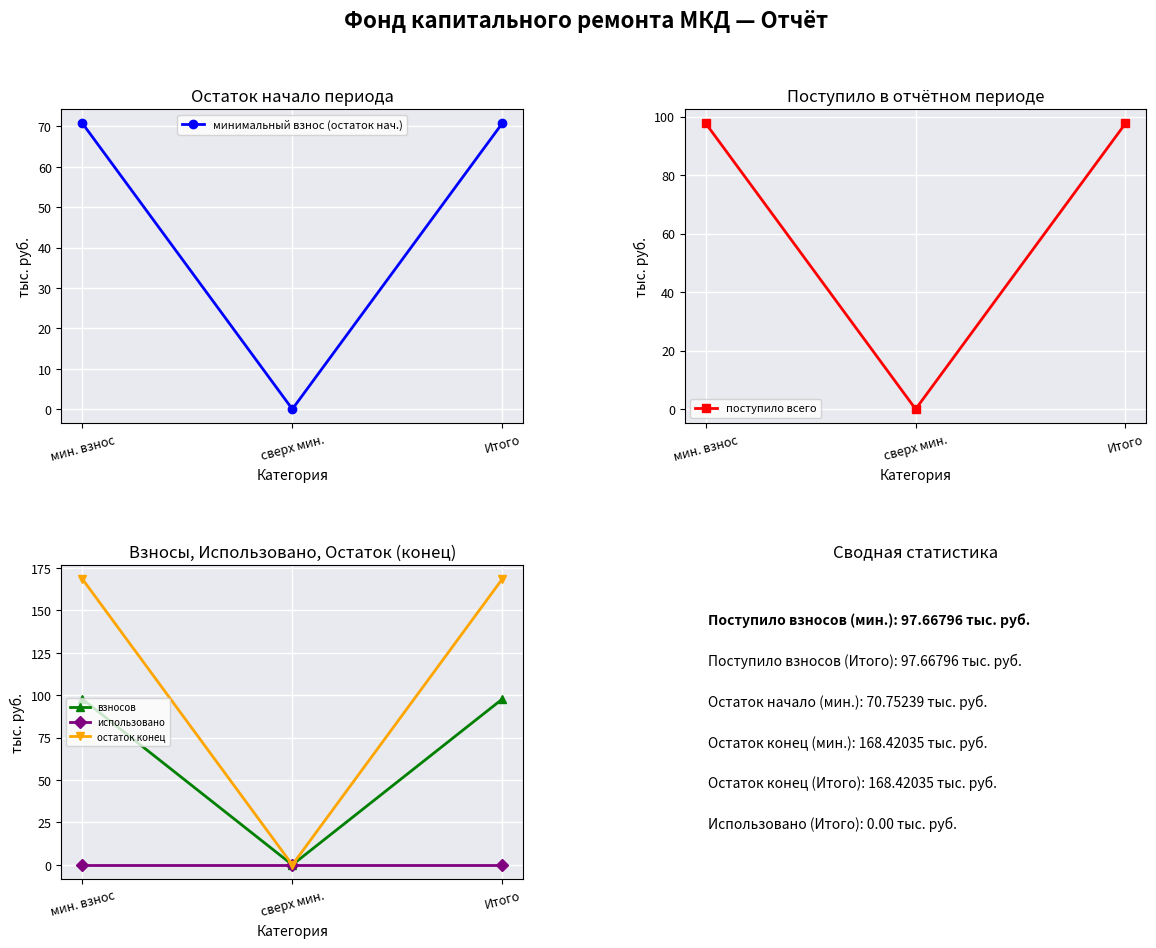

Reading left to right, extract all data points from this chart.

минимальный взнос (остаток нач.): 70.8	0.0	70.8
поступило всего: 97.7	0.0	97.7
взносов: 97.7	0.0	97.7
использовано: 0.0	0.0	0.0
остаток конец: 168.4	0.0	168.4